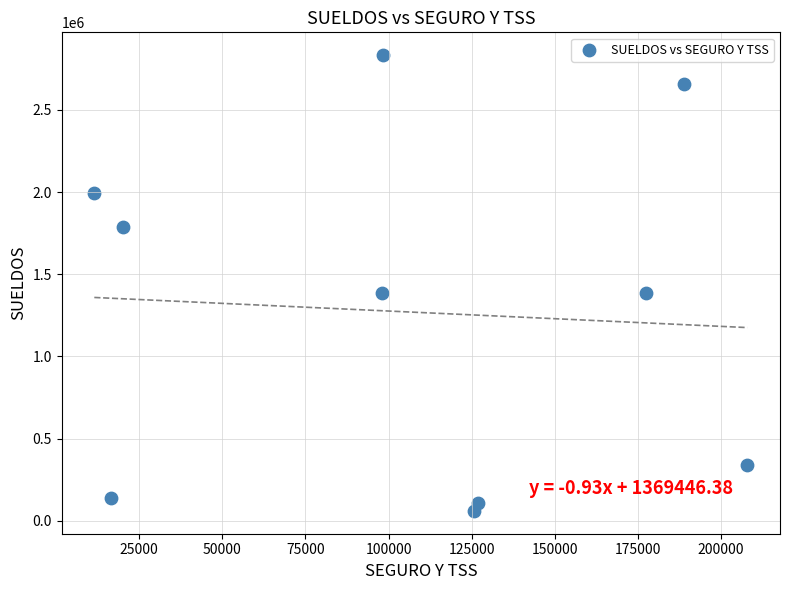

What is the range of X values (max minus min)?

196393.8